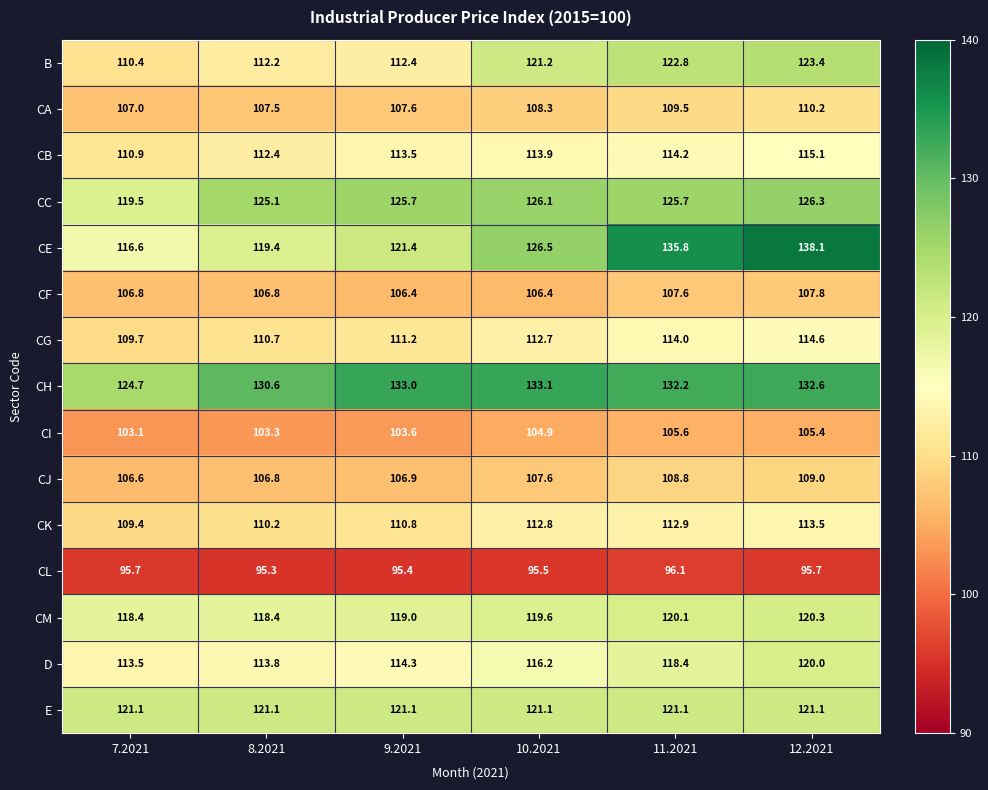

At which label is CJ closest to 107?

9.2021